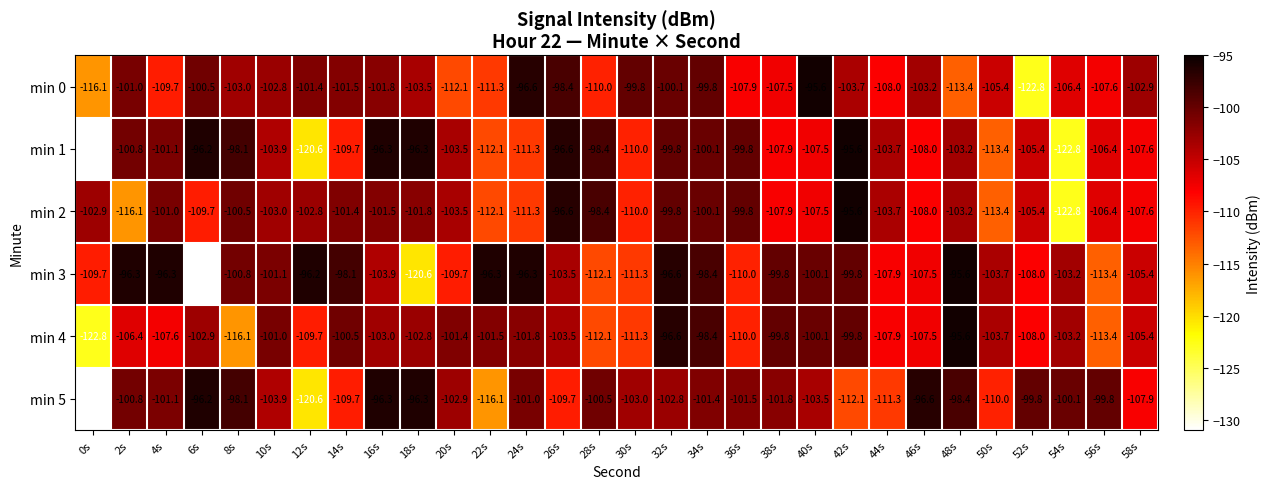

What is the maximum value for min 2?

-95.6